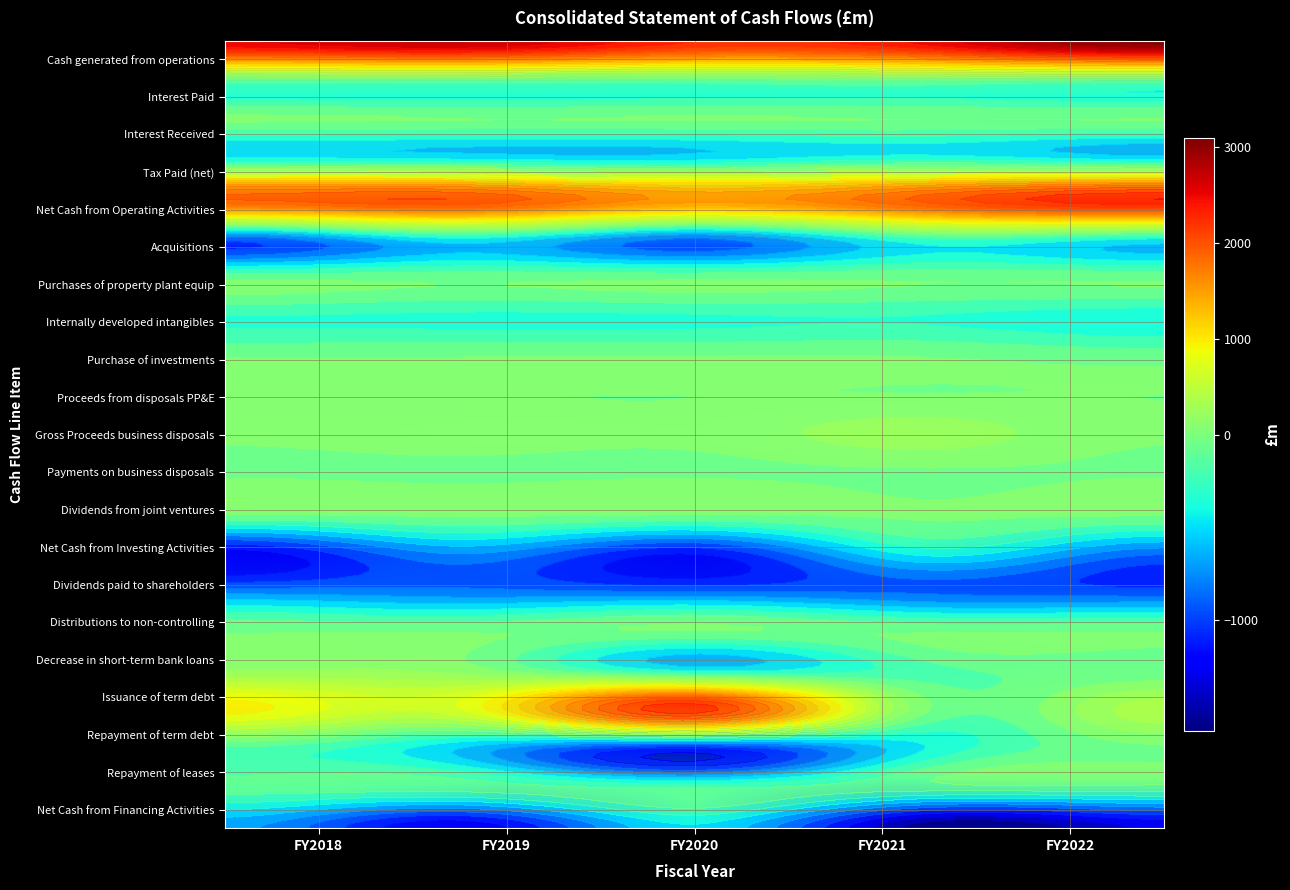

At how many categories does at least one series exceed -1522?

5